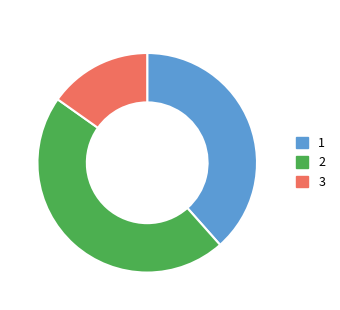

Is there any slice that represents more than half of the pie?

No